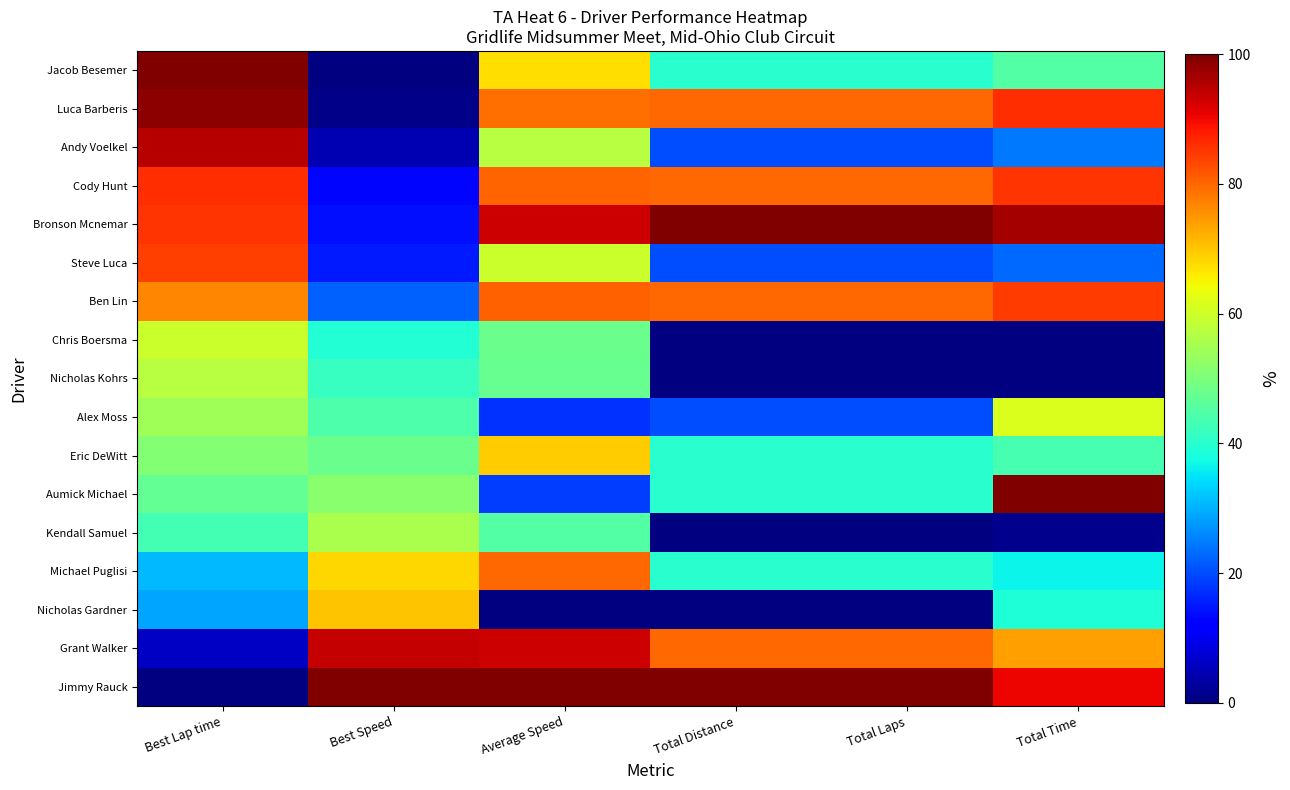

What is the total value across all series at Total Laps?

740.0